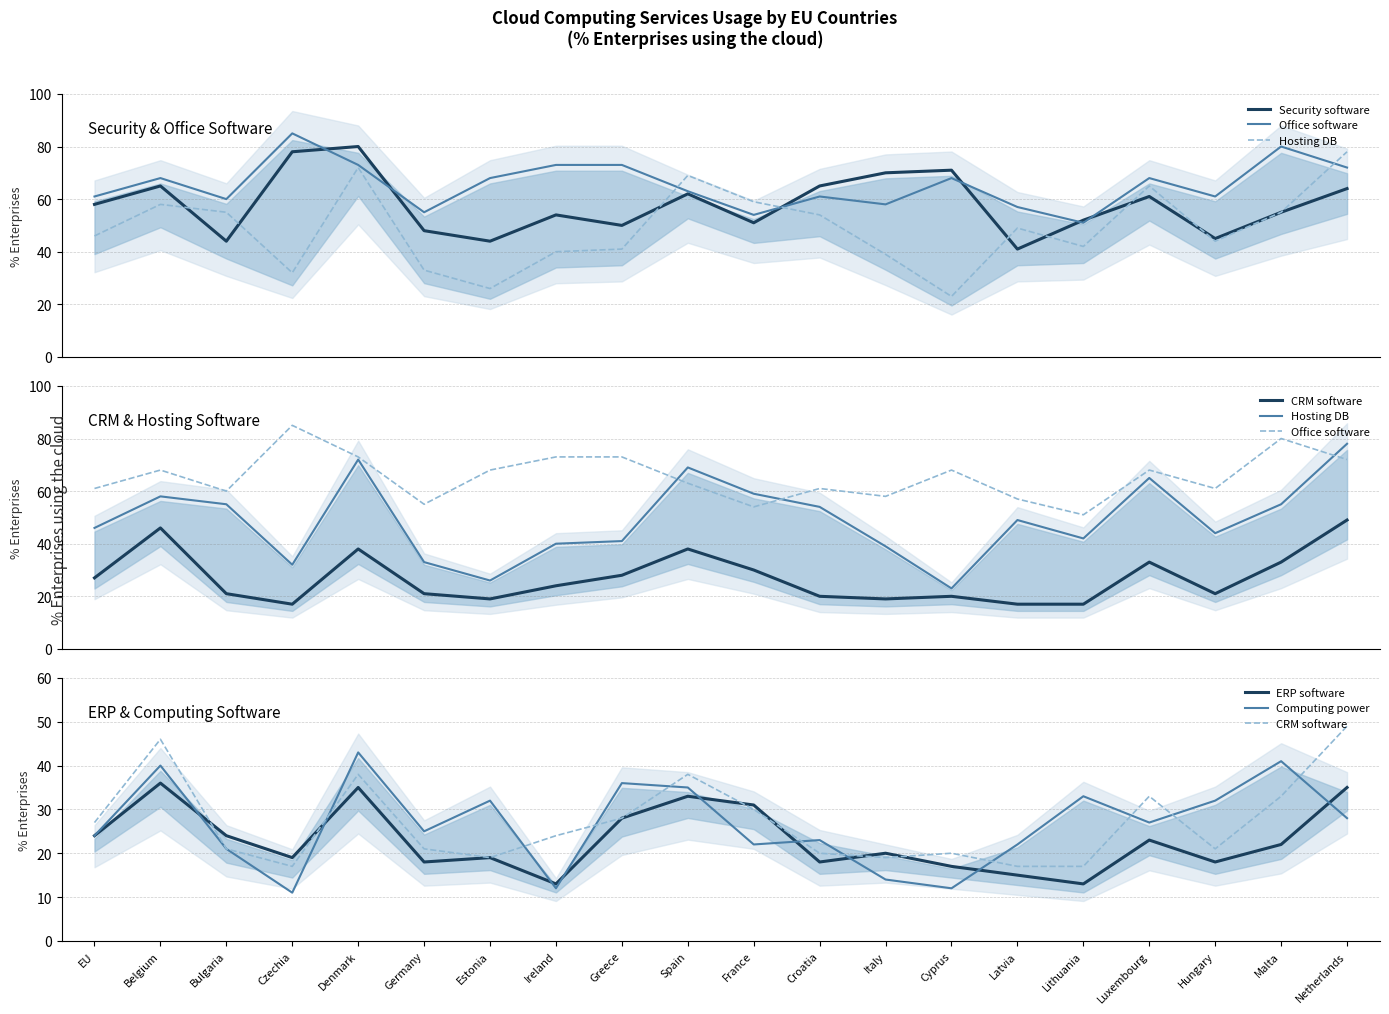

What is the label of the 7th point from the right?

Cyprus